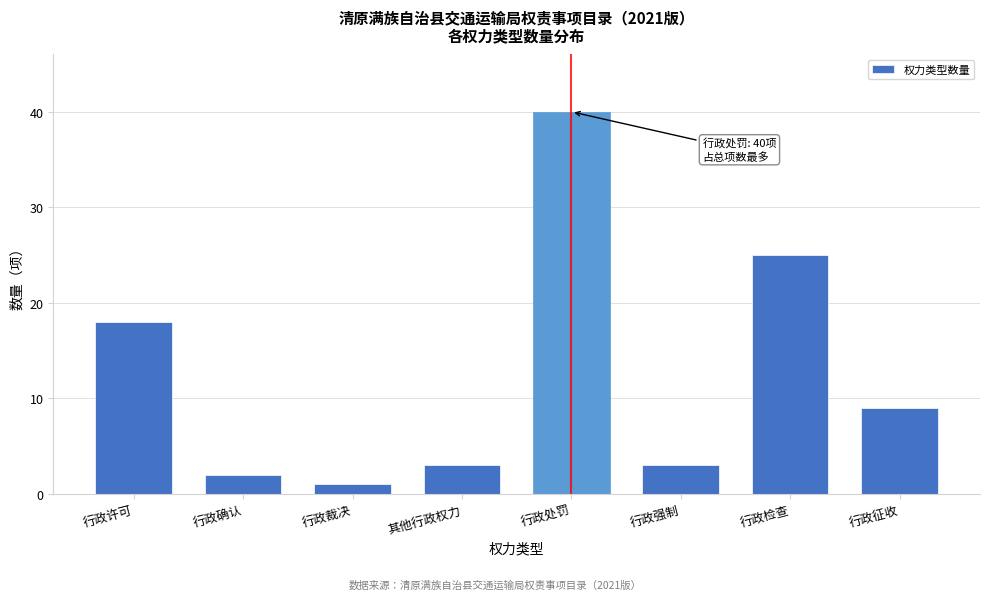

Reading left to right, transcribe all the data shown in this chart.

行政许可=18	行政确认=2	行政裁决=1	其他行政权力=3	行政处罚=40	行政强制=3	行政检查=25	行政征收=9